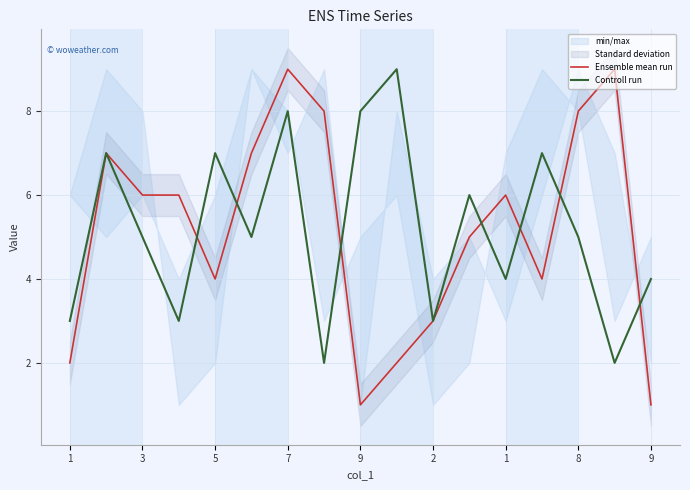

What is the sum of the Controll run values at 3 and 9?

14